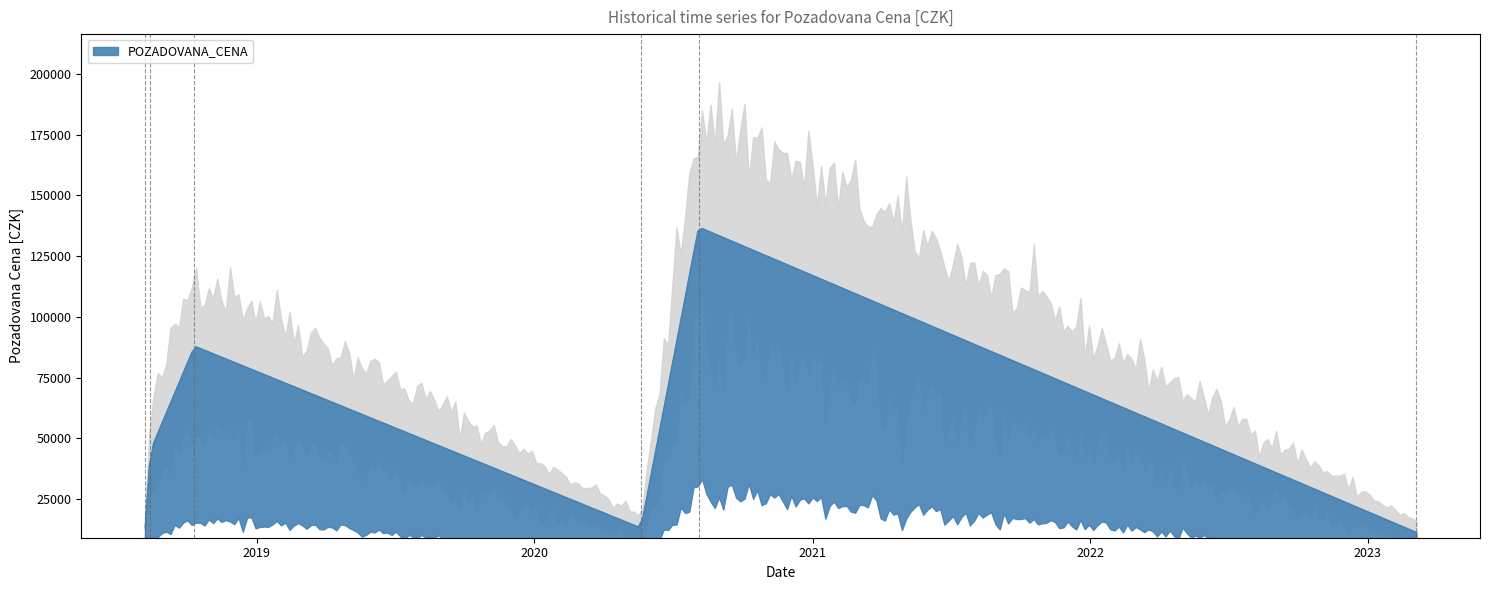

The value at 2018-10-11 is 88000. True or false?

True